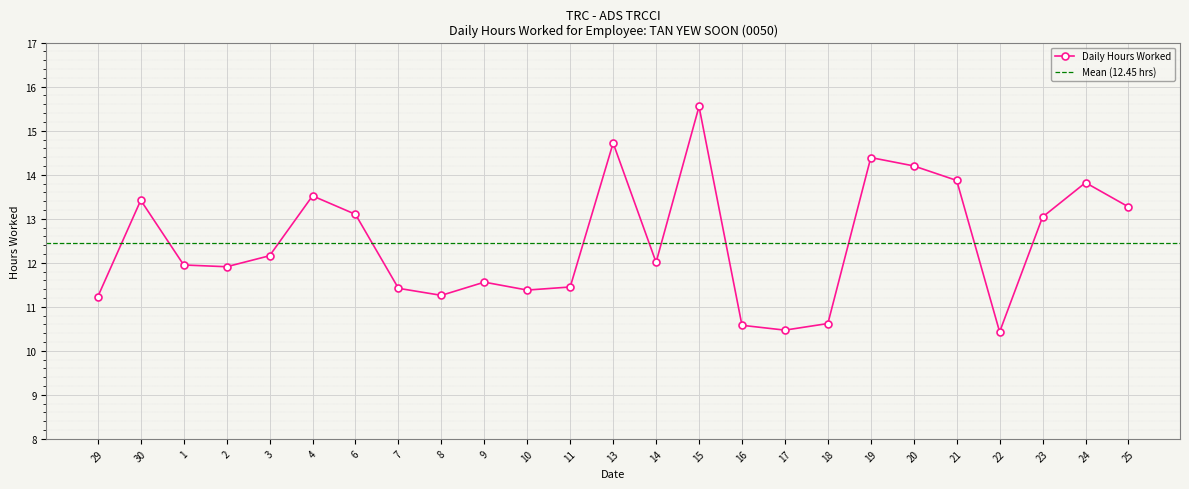

List the labels in order of value, smallest first.

22, 17, 16, 18, 29, 8, 10, 7, 11, 9, 2, 1, 14, 3, 23, 6, 25, 30, 4, 24, 21, 20, 19, 13, 15